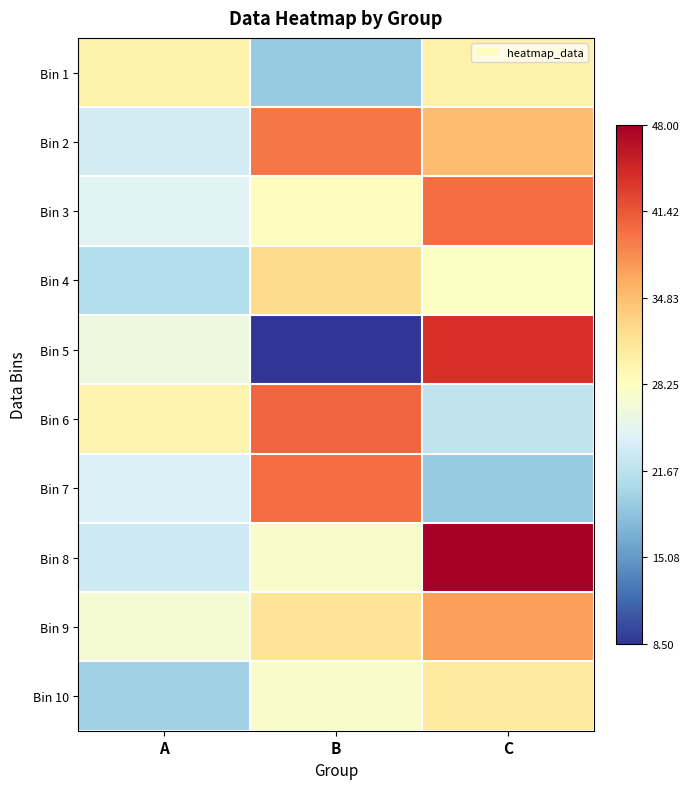

At A, list the series in order from largest to smallest.

Bin 1, Bin 6, Bin 9, Bin 5, Bin 3, Bin 7, Bin 2, Bin 8, Bin 4, Bin 10